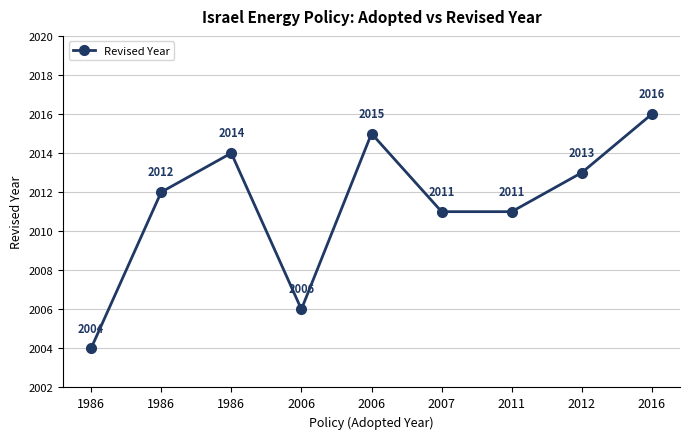

True or false: the data shows 2012 at 1986.

True